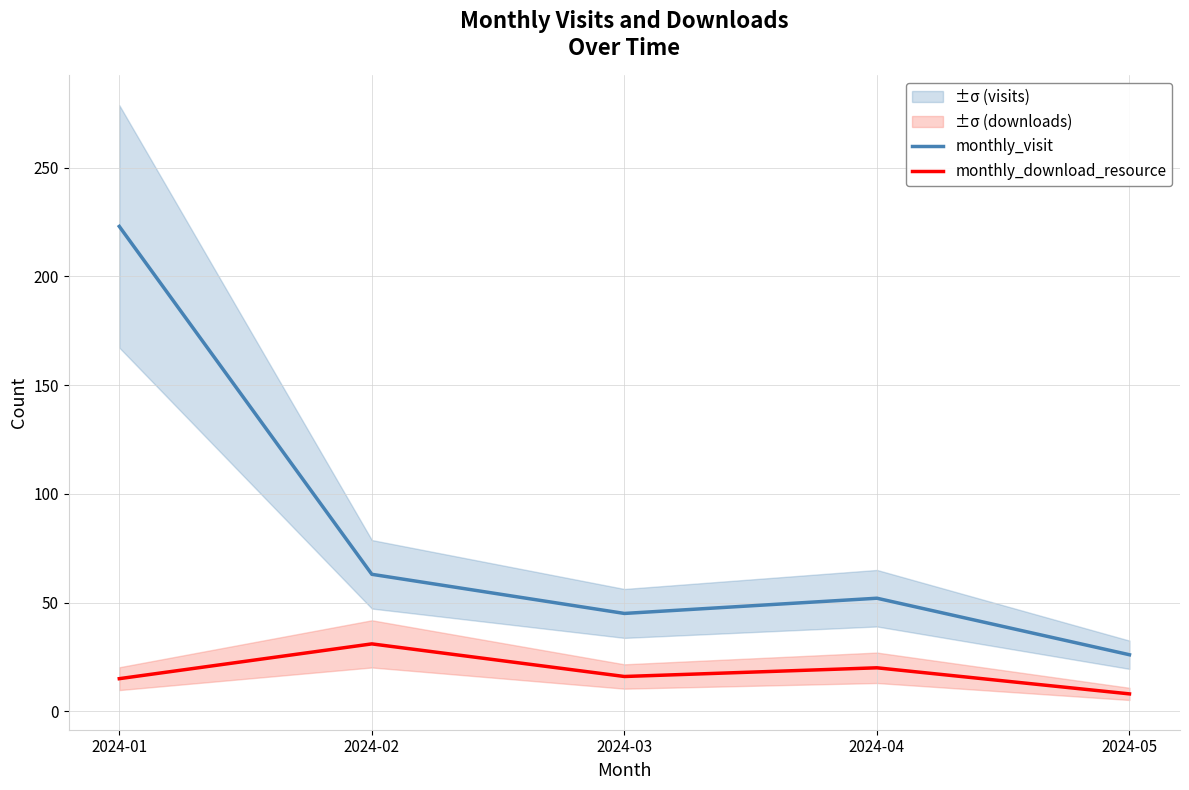

How many data points in monthly_visit are less than 52?

2